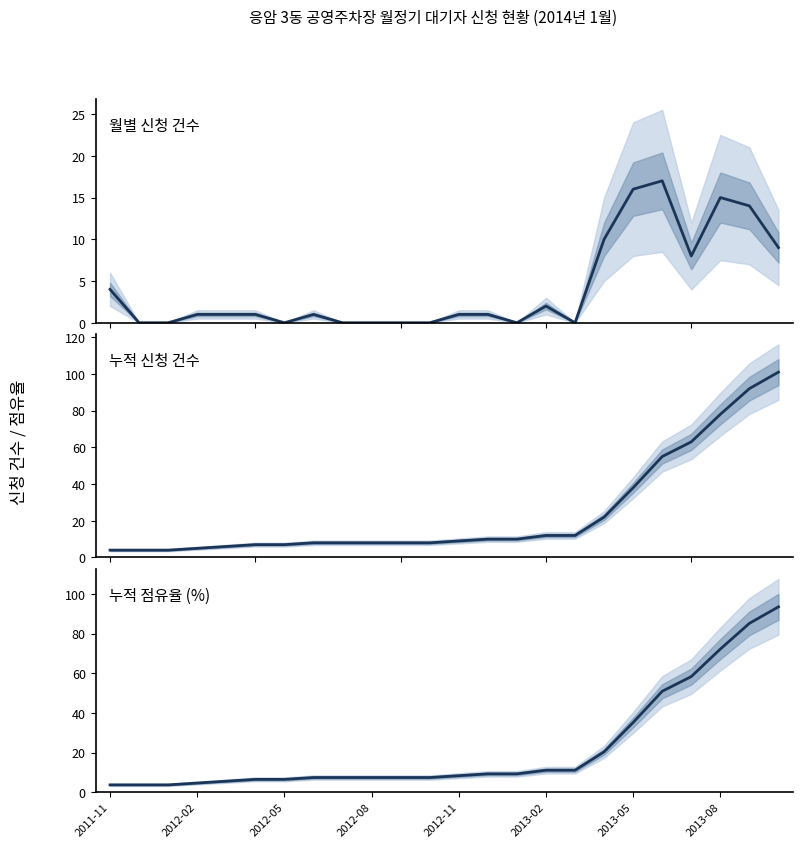

Rank the series at 2013-02 from lowest to highest value.

월별 신청 건수, 누적 점유율 (%), 누적 신청 건수